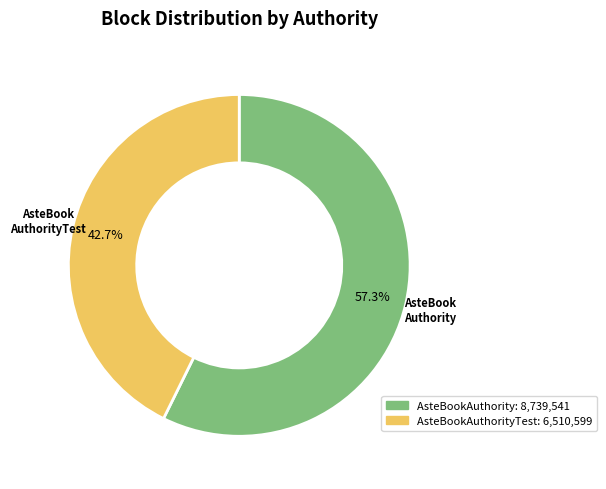

Does any single category account for the majority?

Yes